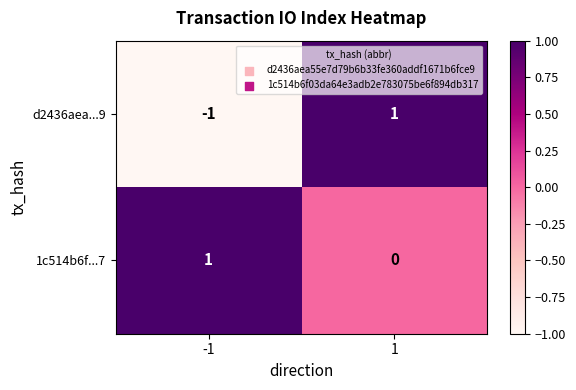

At how many categories does at least one series exceed 0?

2